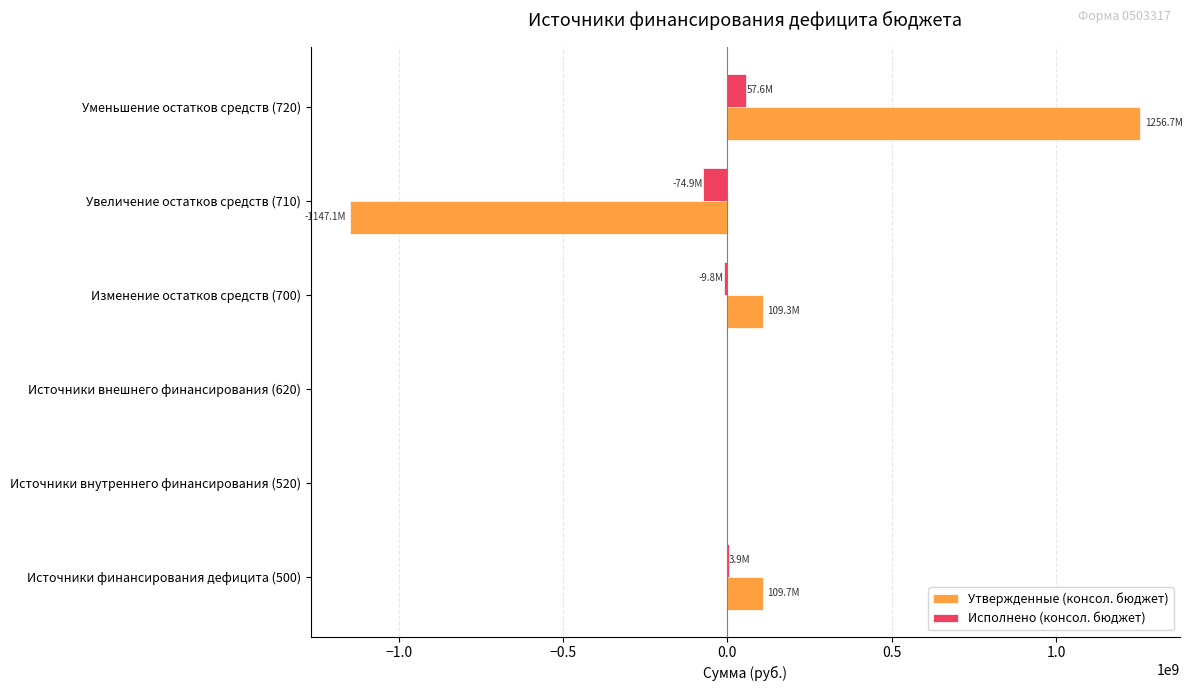

At which category is the sum across all series the highest?

Уменьшение остатков средств (720)